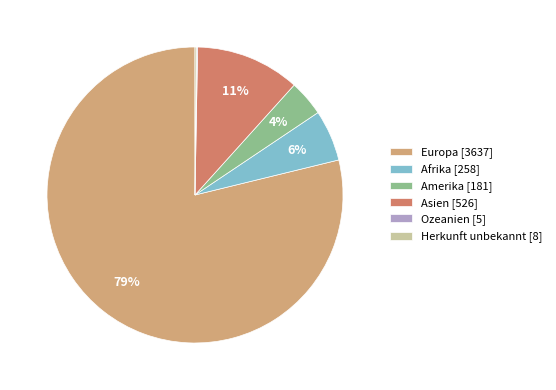

To the nearest percent, what is the difference between the largest and smallest slice percentages?

79%